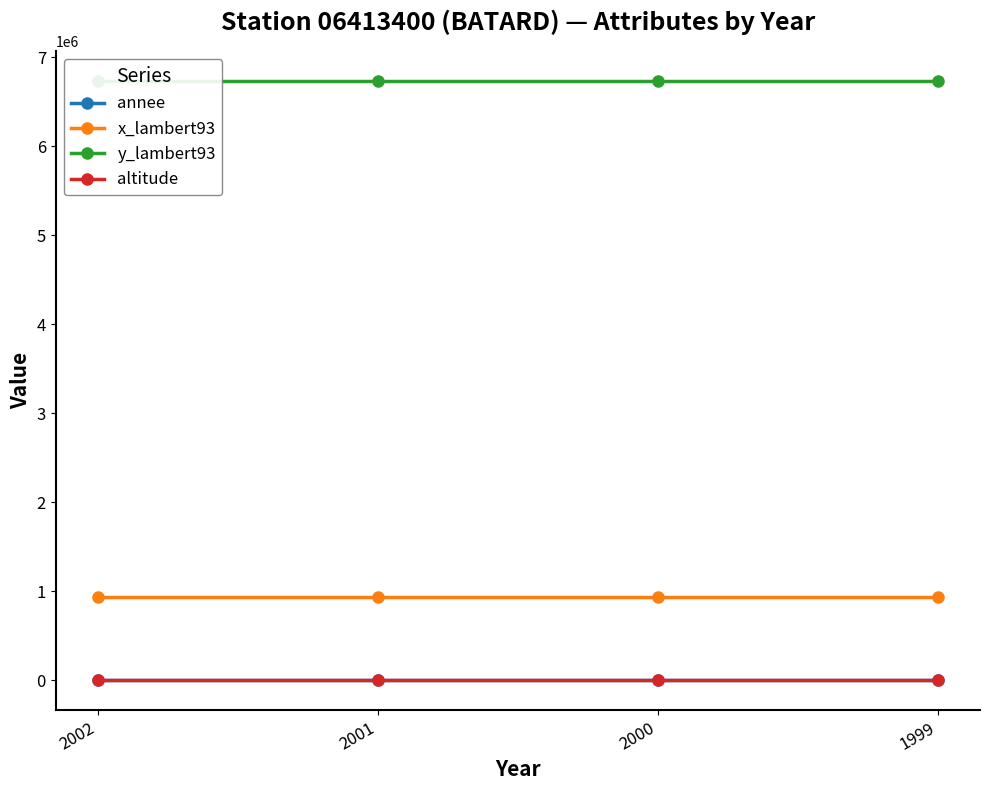

What is the maximum value shown in the chart?

6733173